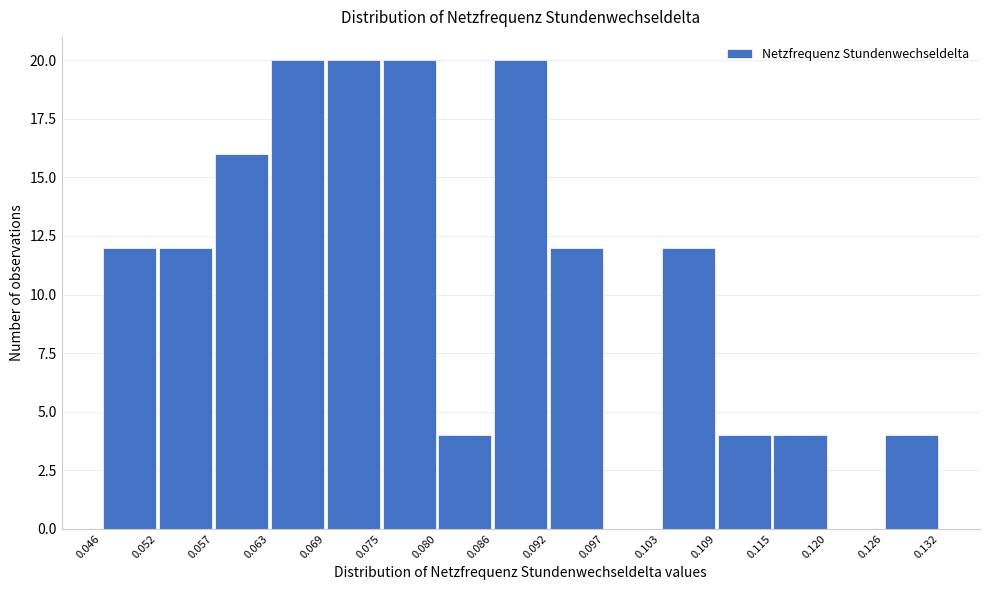

How tall is the bar that spans 0.092 to 0.097 on the x-axis? The values are not printed on the chart, so give them approximately, as read against the axis.

12